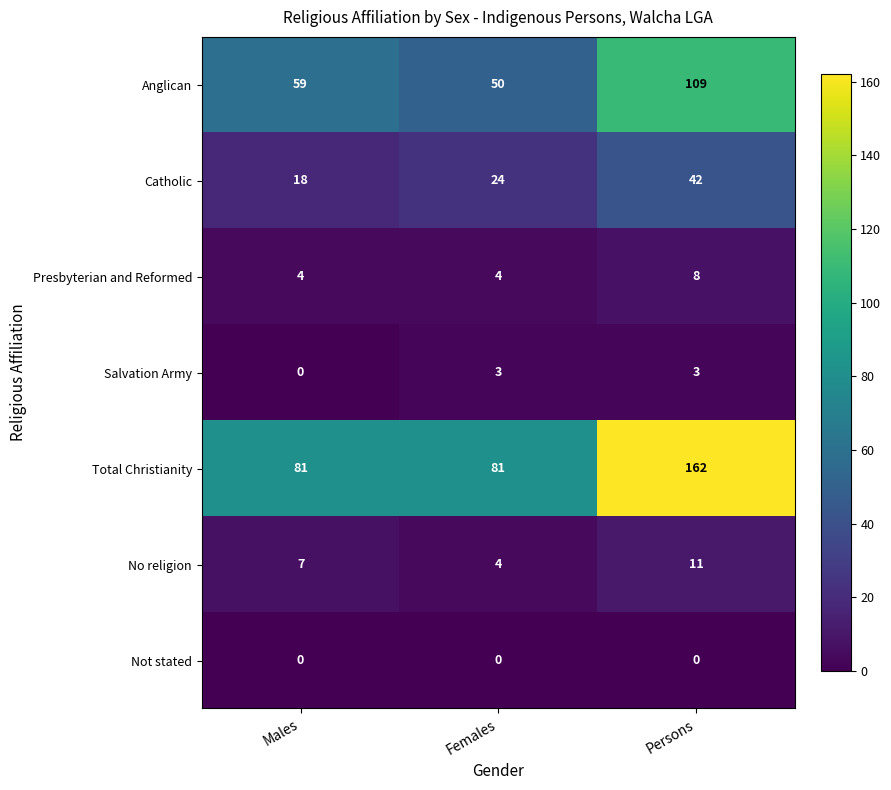

Count the number of data series in this chart.

7